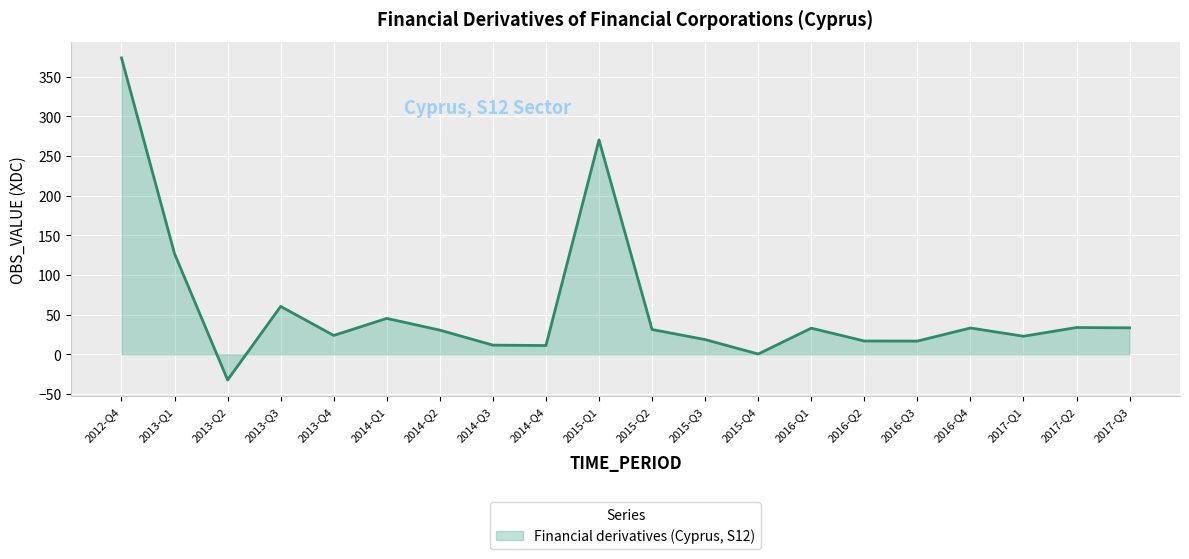

What is the change in value from 2013-Q1 to 2014-Q1?

-81.5